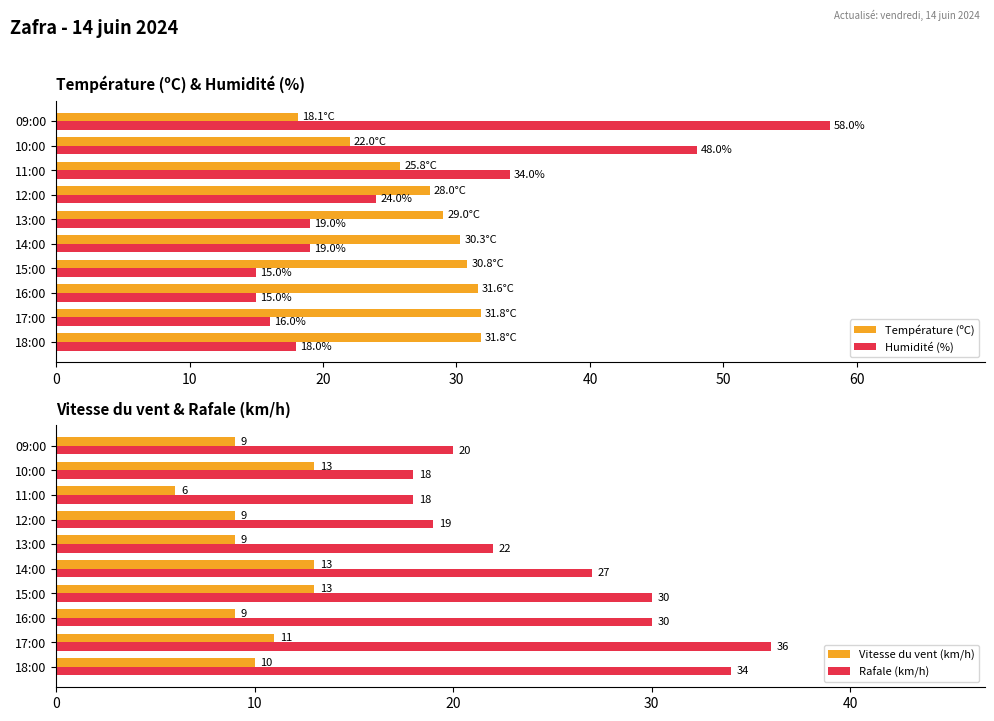

Is it true that Température (ºC) equals 30.3 at 14:00?

True